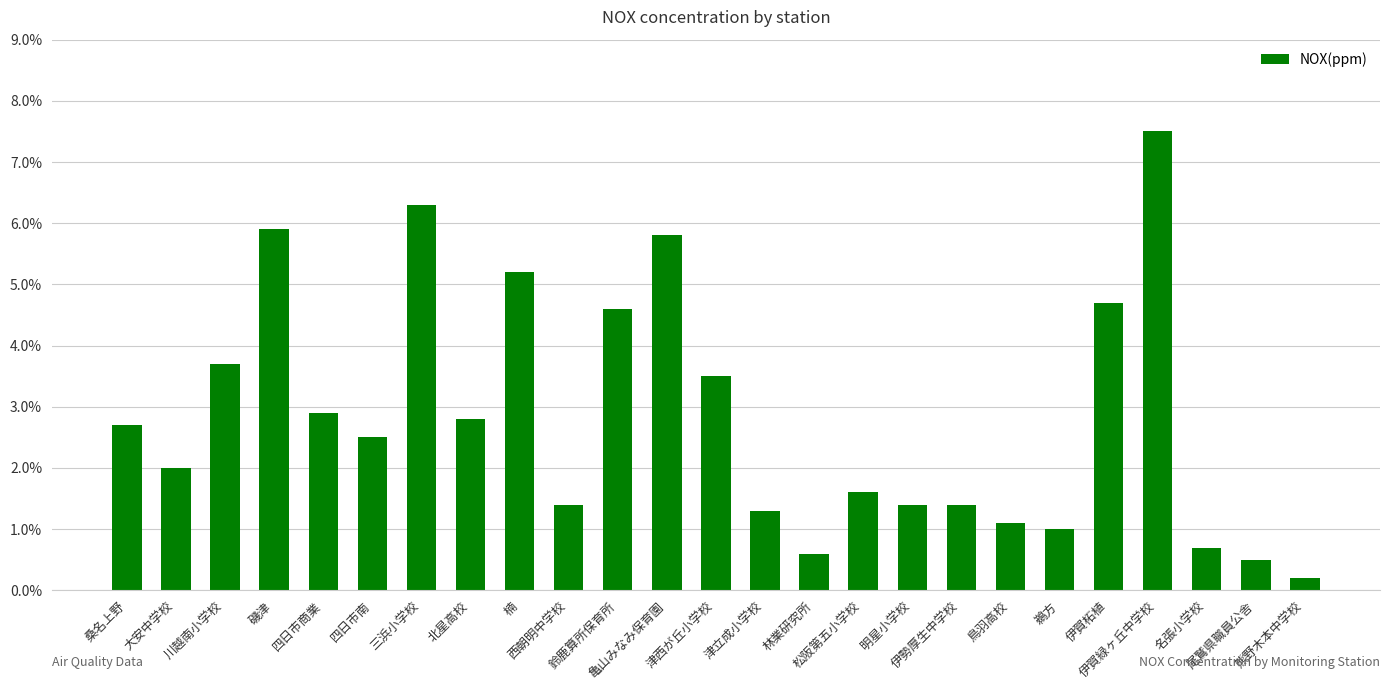

Are the bars horizontal?

No